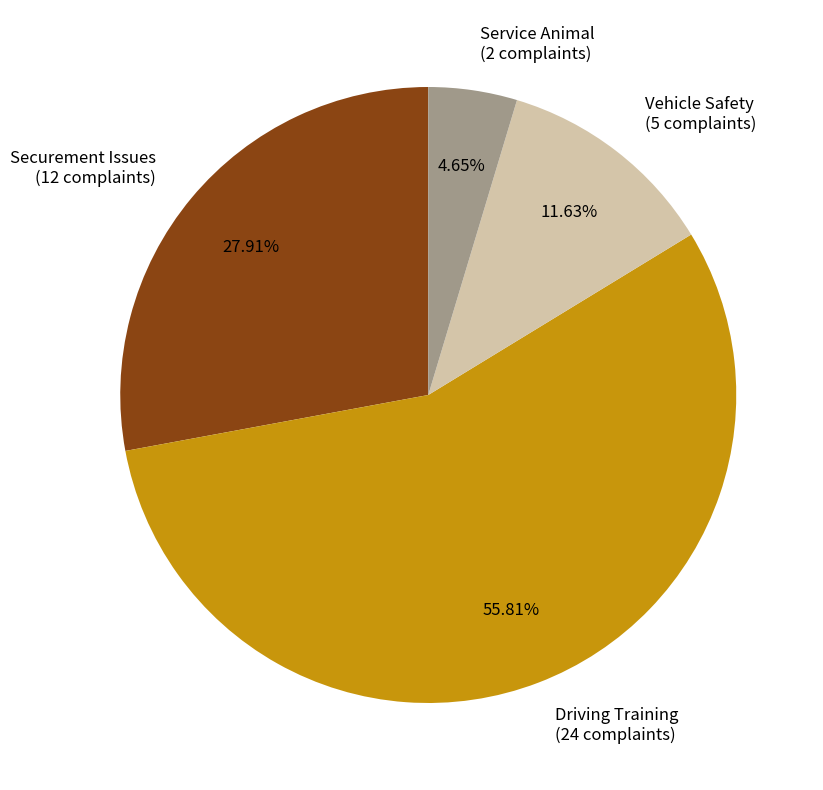

What portion of the pie excludes Service Animal?

95.3%